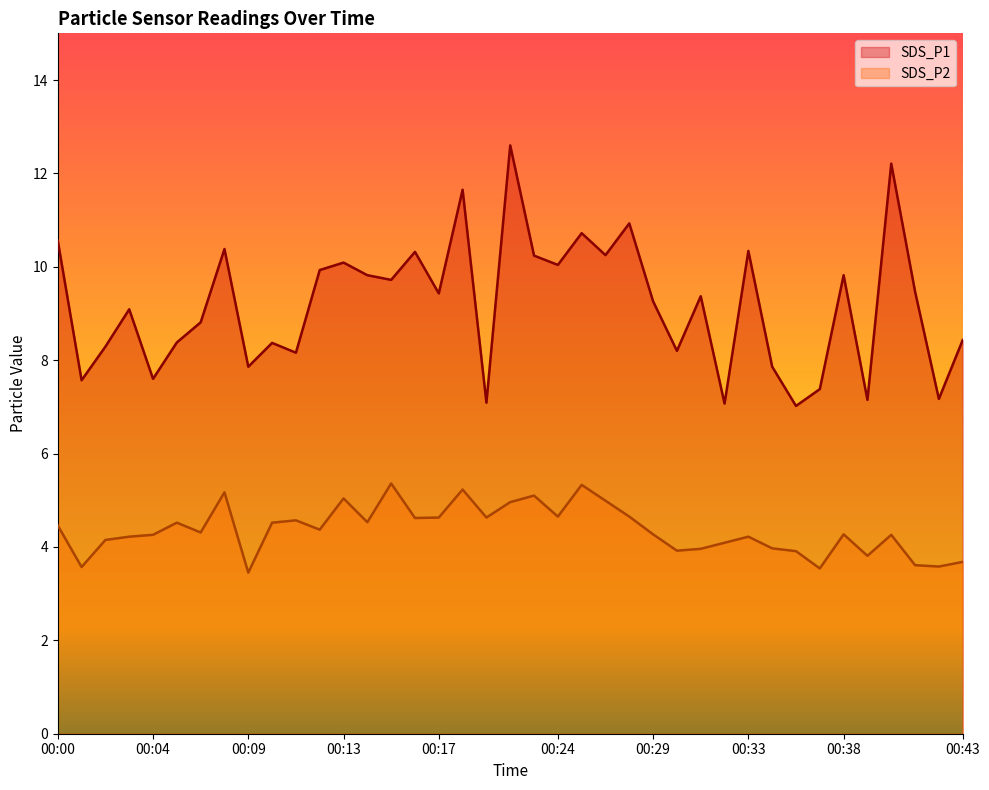

What is the smallest value displayed?

3.5